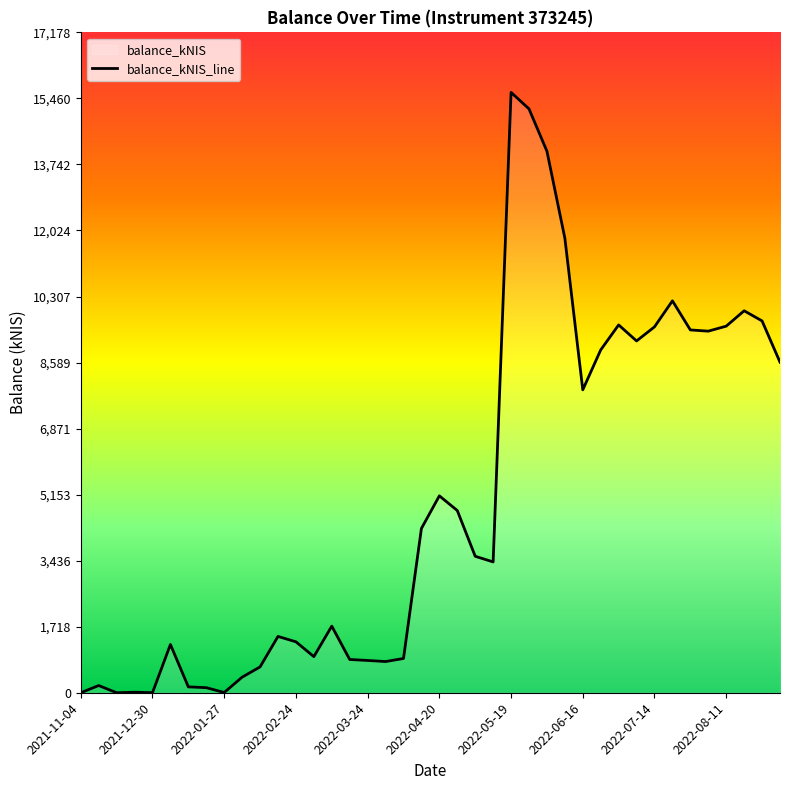

True or false: the data shows 7.9 at 2022-07-14.

False